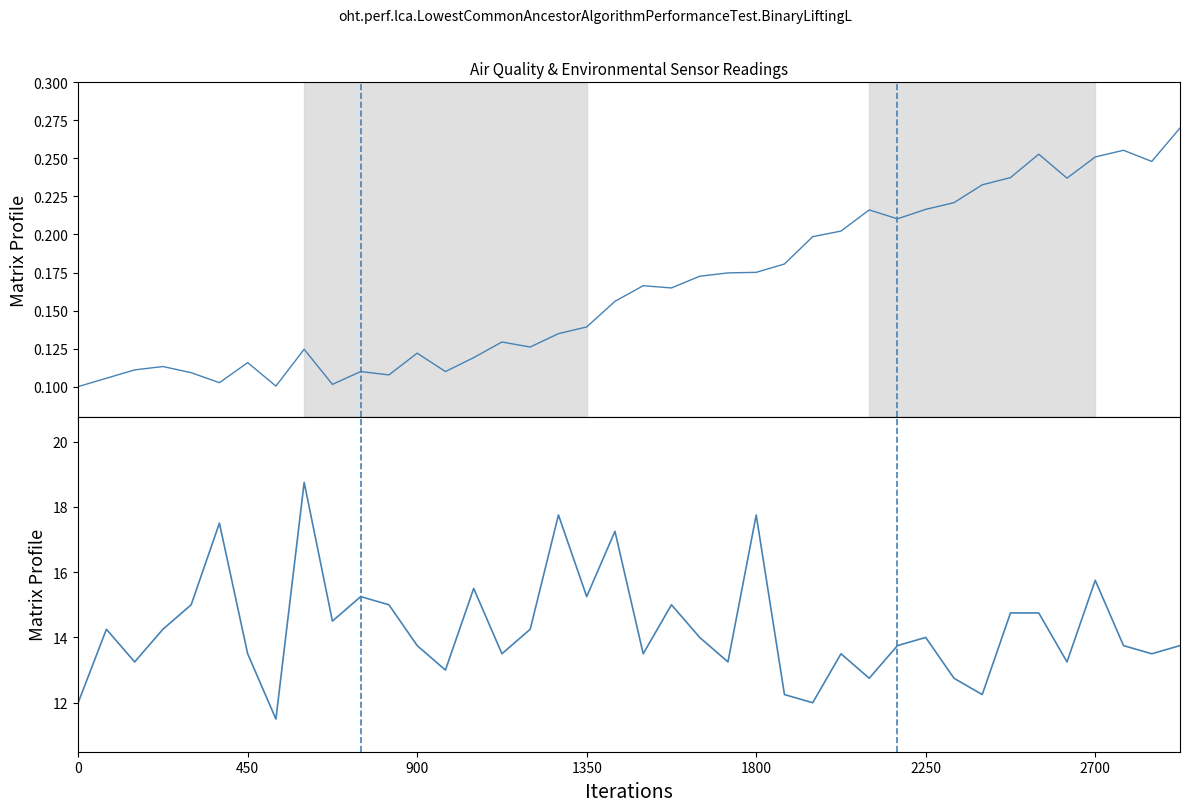

What position from the right is 35?

5